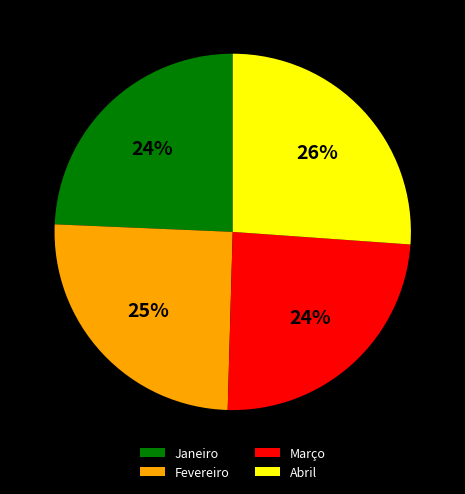

How many slices are in this pie chart?

4